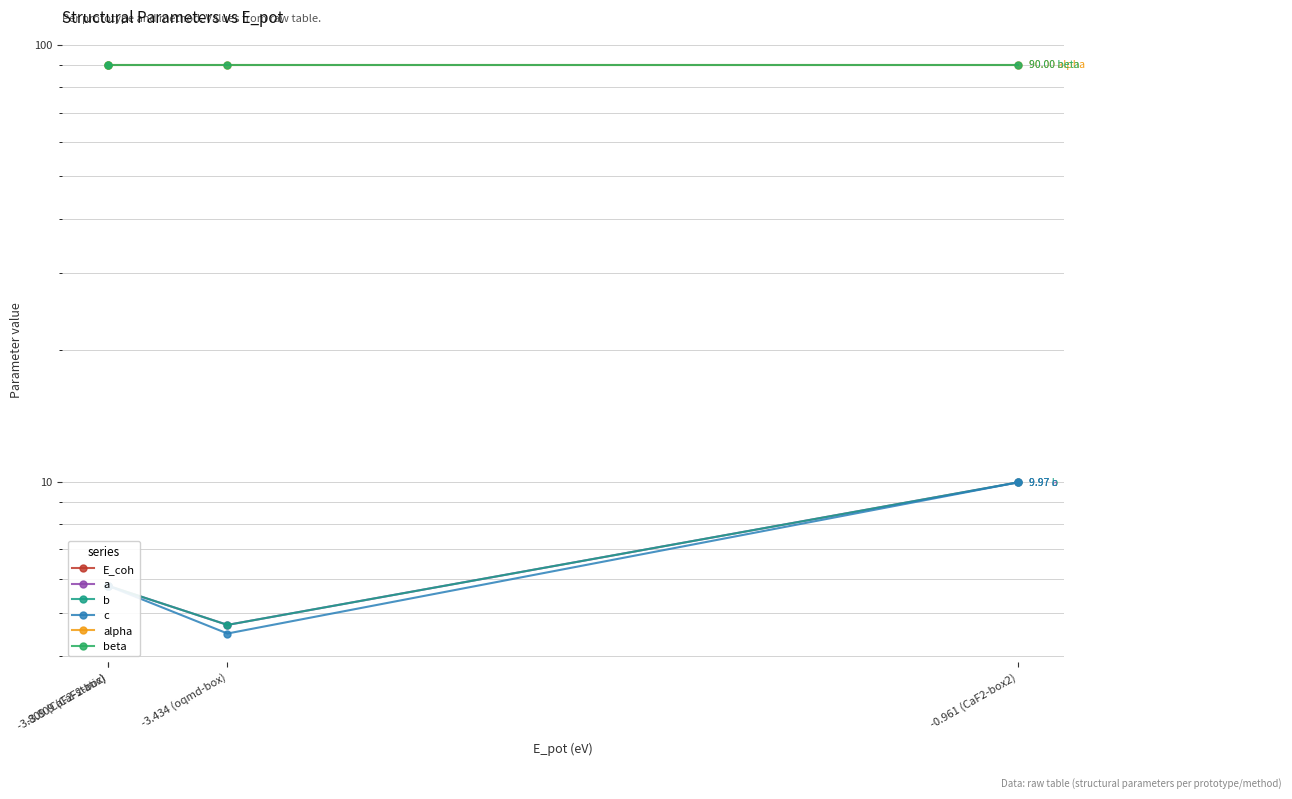

At which label is alpha closest to 90?

-3.809 (CaF2-box)